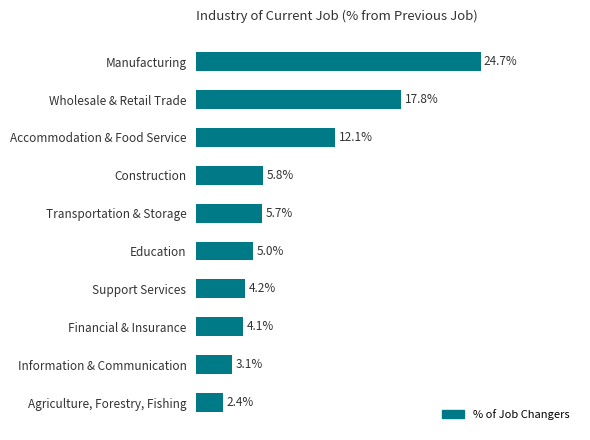

Rank the categories by value from lowest to highest.

Agriculture, Forestry, Fishing, Information & Communication, Financial & Insurance, Support Services, Education, Transportation & Storage, Construction, Accommodation & Food Service, Wholesale & Retail Trade, Manufacturing